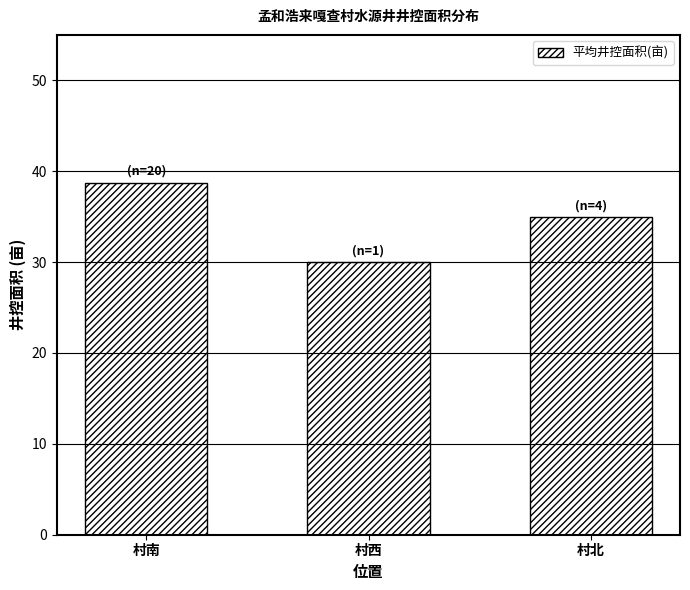

True or false: the data shows 38.8 at 村南.

True